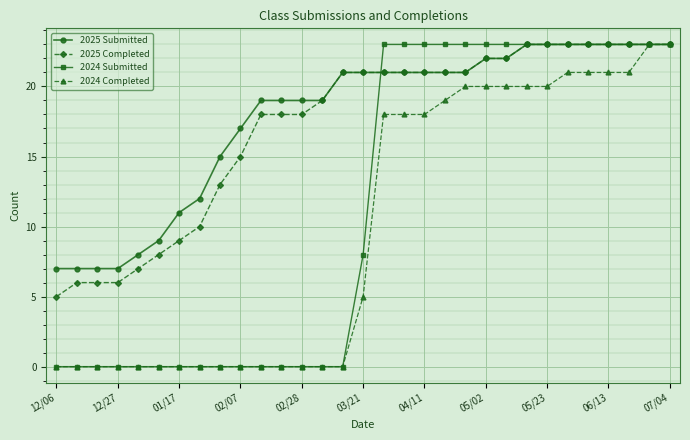

What is the highest value of the 2024 Submitted series?

23